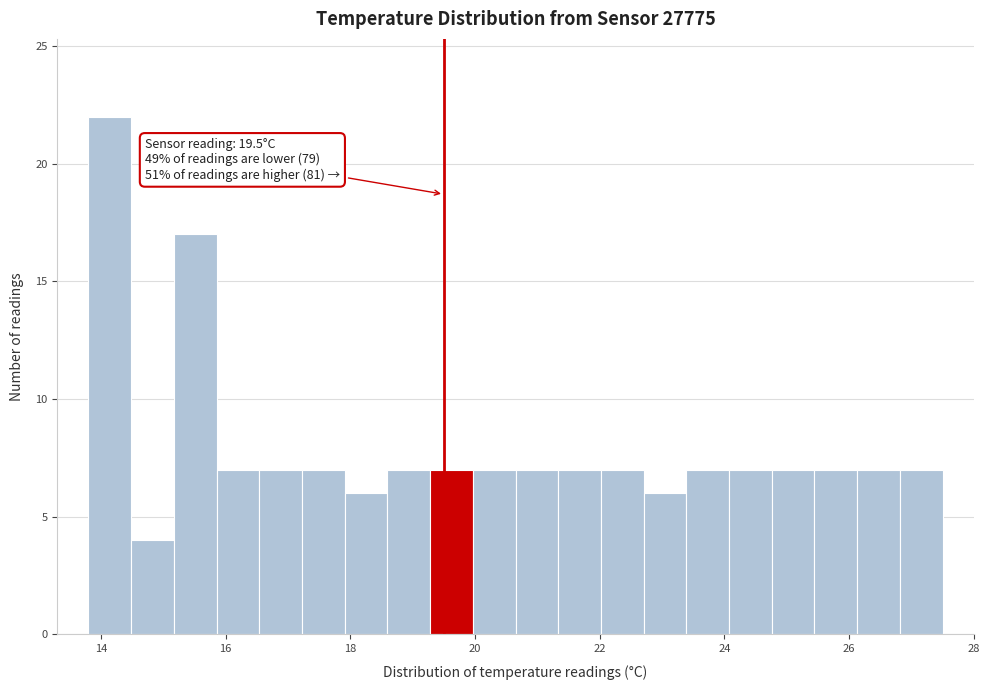

Around what value on the x-axis is the tallest bar? Give the approximate position of its centre, as read against the axis.

14.2